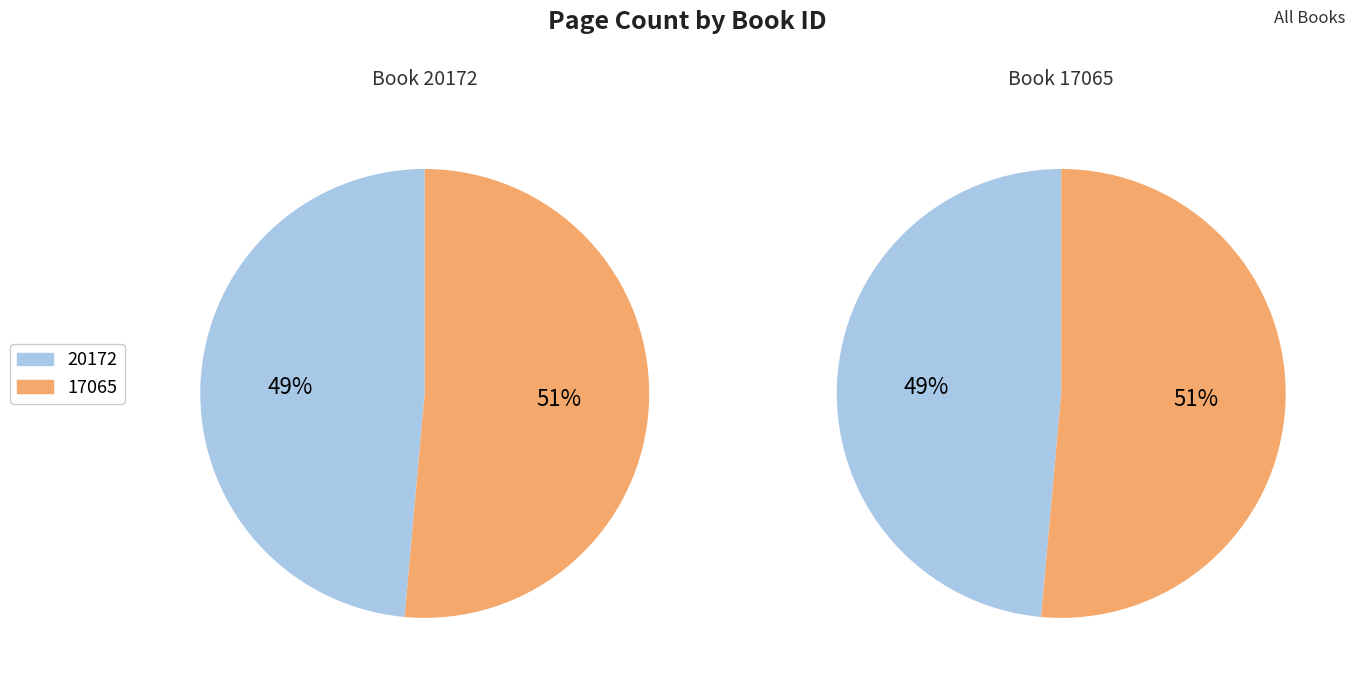

Count the number of slices in the pie.

2